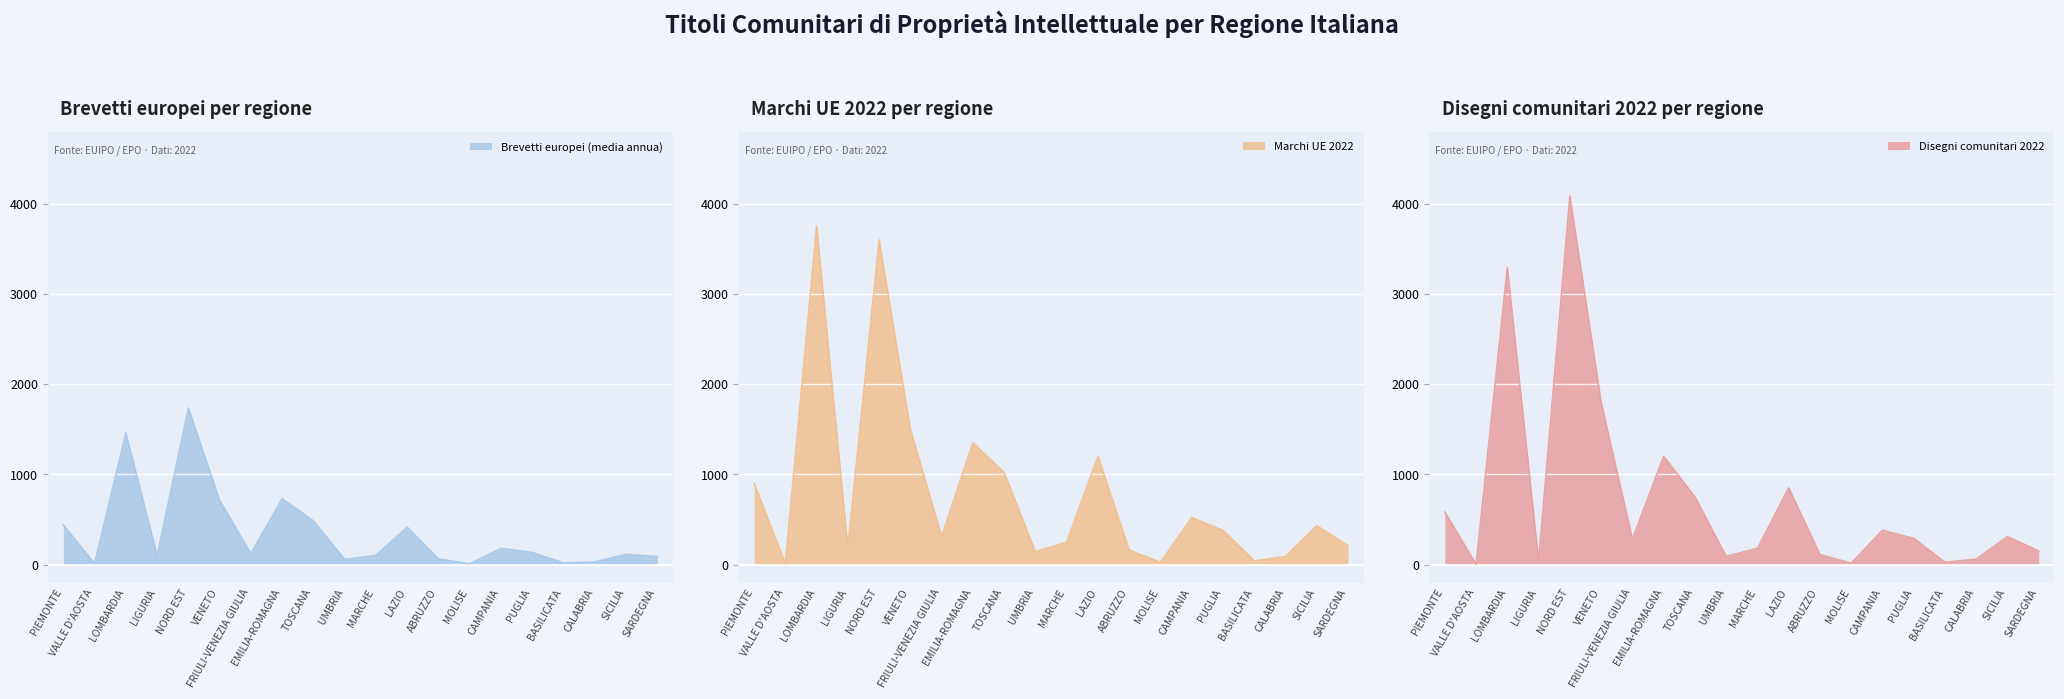

Between VALLE D'AOSTA and NORD EST, which series saw the biggest shift?

Disegni comunitari 2022